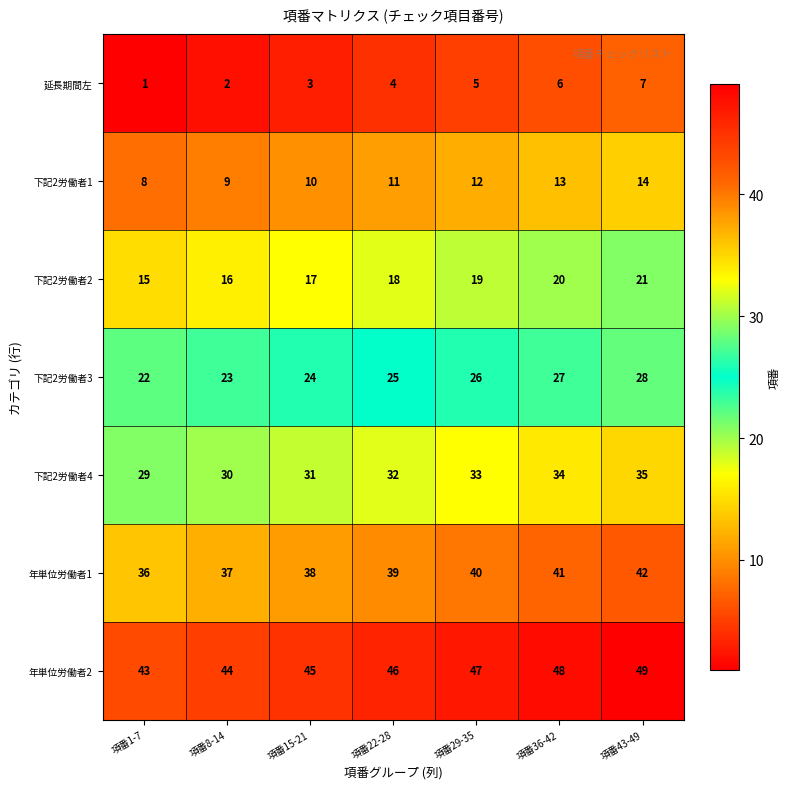

At which category is the sum across all series the highest?

項番43-49